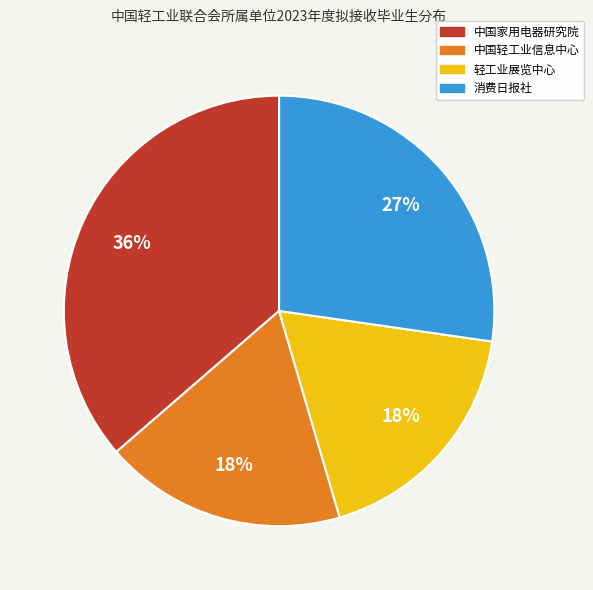

To the nearest percent, what is the difference between the 轻工业展览中心 and 消费日报社 slice percentages?

9%